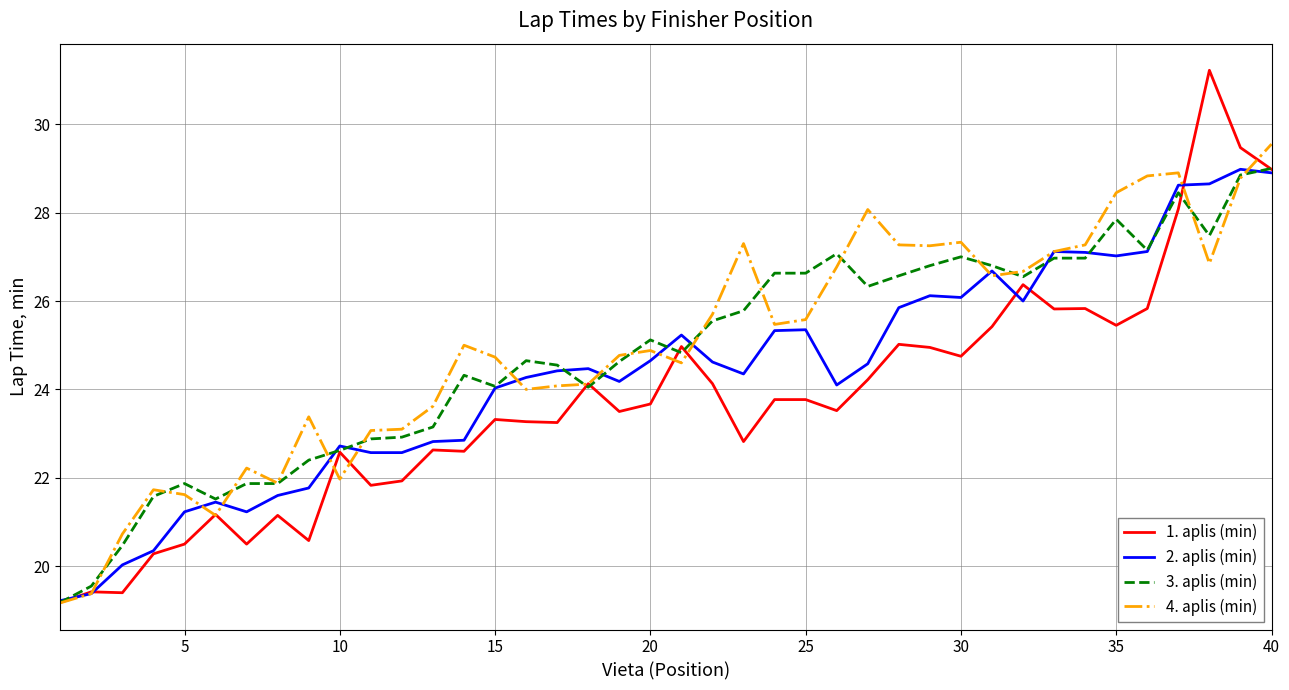

Which series has the widest spread of values?

1. aplis (min)